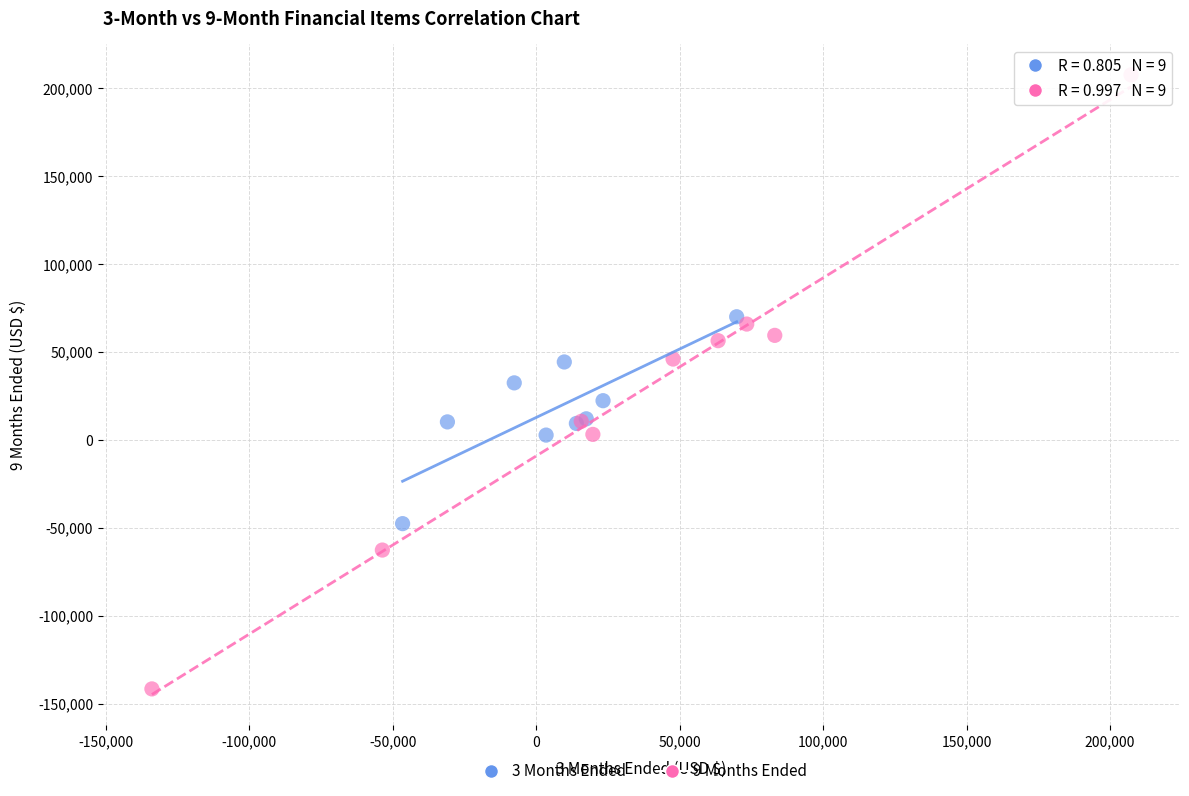

What are all the series names shown in the legend?

3 Months Ended, 9 Months Ended